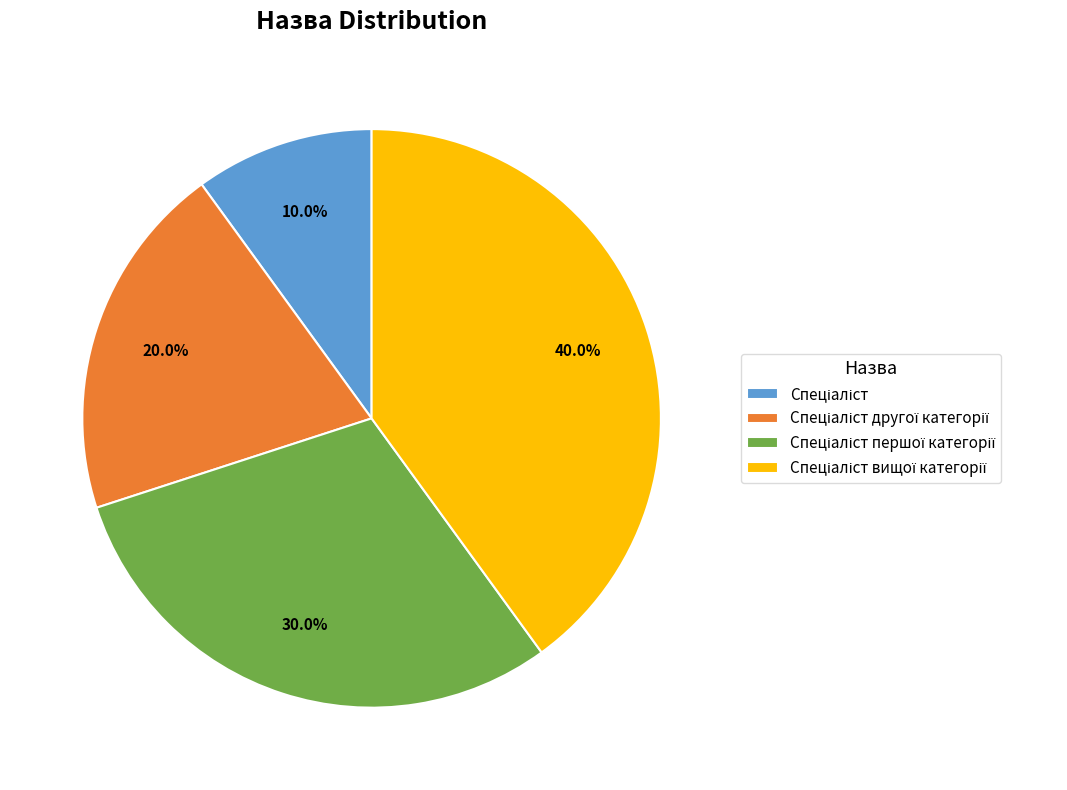

Is there a majority slice in this chart?

No